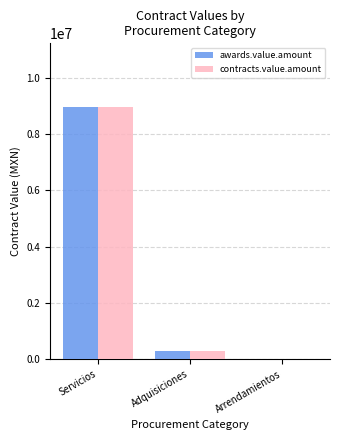

How many groups of bars are there?

3